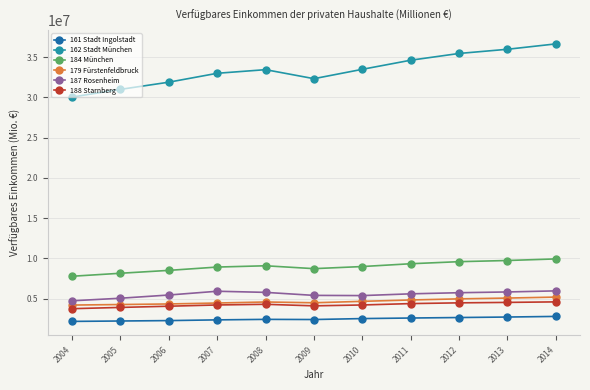

How many interior local valleys does the 162 Stadt München series have?

1